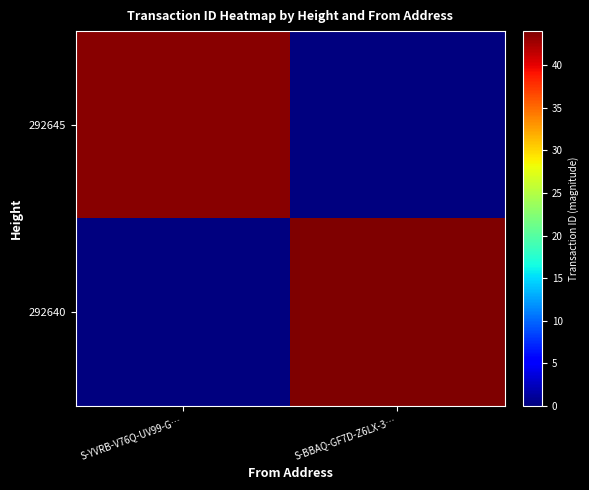

Reading left to right, extract all data points from this chart.

292645: S-YVRB-V76Q-UV99-G…=43.6	S-BBAQ-GF7D-Z6LX-3…=0.0
292640: S-YVRB-V76Q-UV99-G…=0.0	S-BBAQ-GF7D-Z6LX-3…=44.0